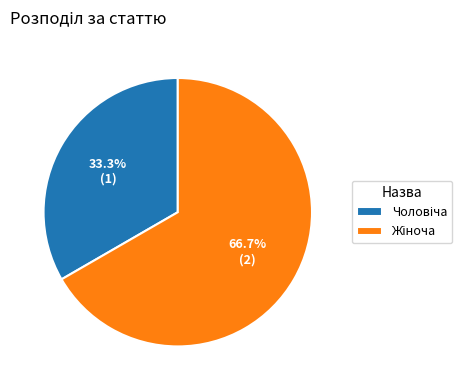

Is there a majority slice in this chart?

Yes